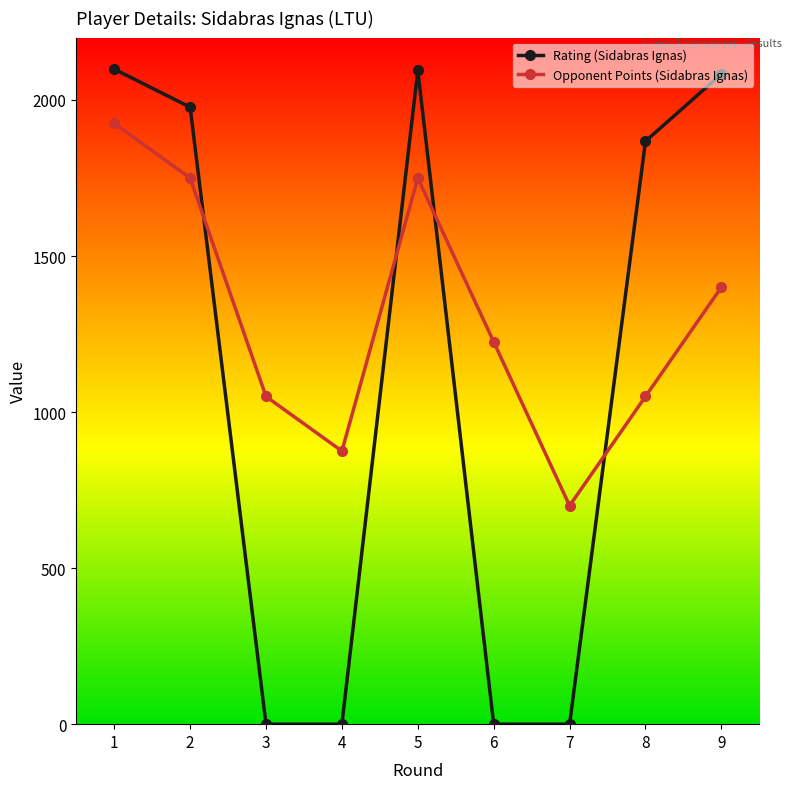

The value of Opponent Points (Sidabras Ignas) at 3 is 1050. True or false?

True